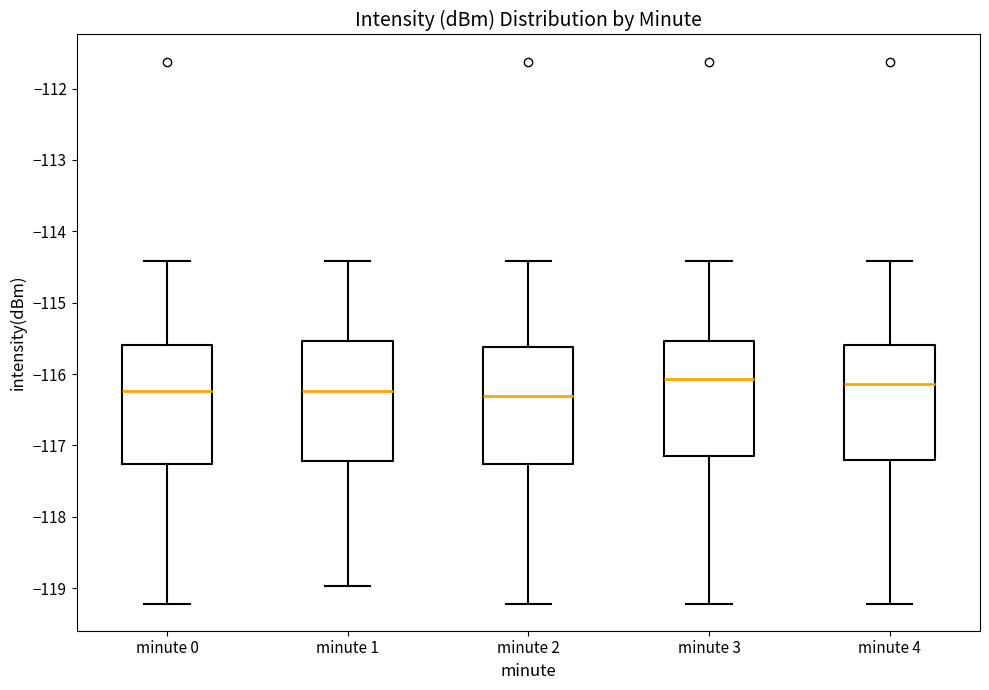

Reading left to right, transcribe this box plot: for each box, give where its median line is, the range the box spans, and where its two whiskers end, as read against the y-axis. The values are not printed on the chart, so give them approximately, as read against the axis.

minute 0: median -116.2, box -117.3 to -115.6, whiskers -119.2 to -114.4
minute 1: median -116.2, box -117.2 to -115.5, whiskers -119.0 to -114.4
minute 2: median -116.3, box -117.3 to -115.6, whiskers -119.2 to -114.4
minute 3: median -116.1, box -117.1 to -115.5, whiskers -119.2 to -114.4
minute 4: median -116.1, box -117.2 to -115.6, whiskers -119.2 to -114.4